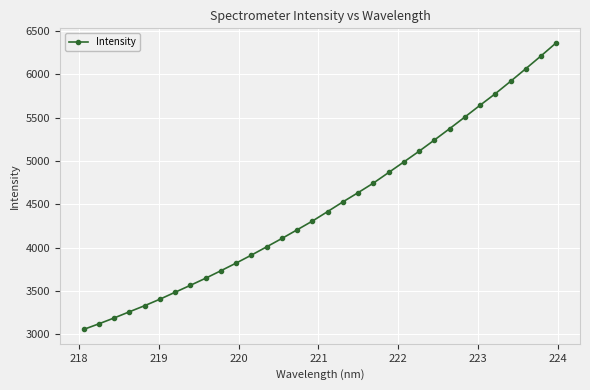

What is the average value?

4486.8